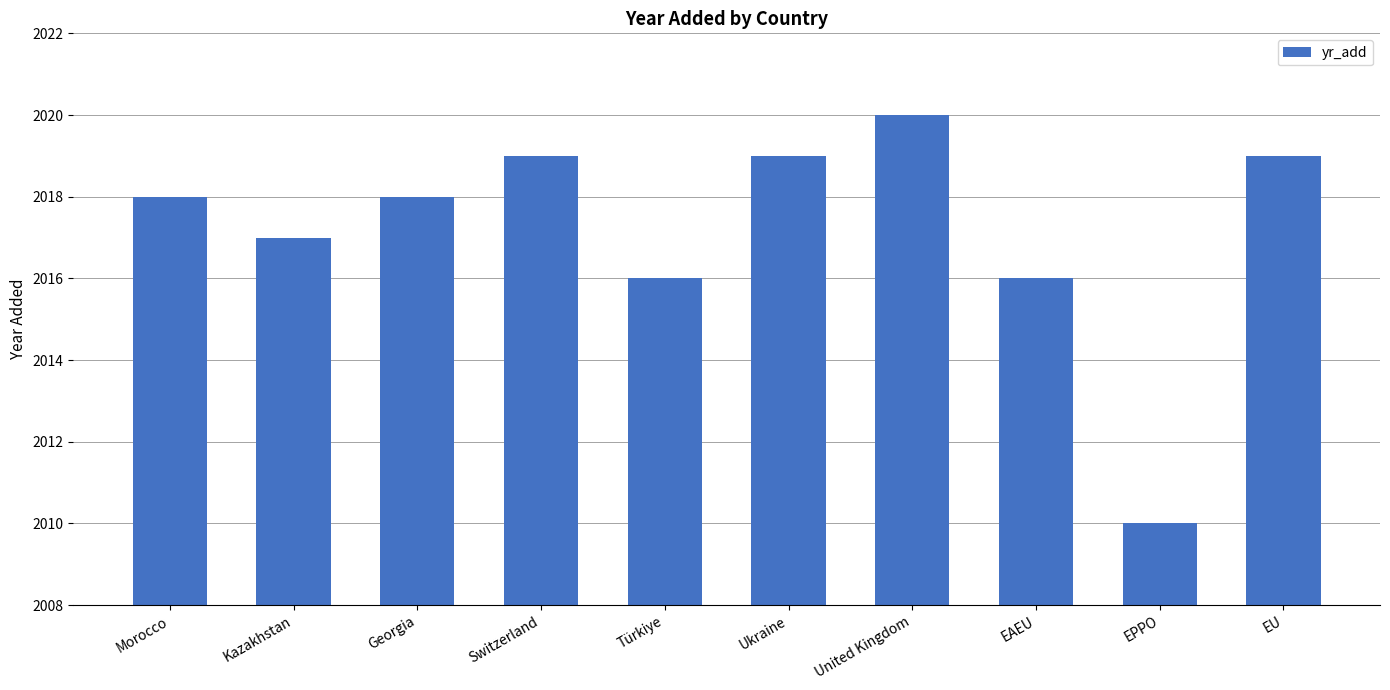

The chart shows a value of 3218 at Ukraine. True or false?

False